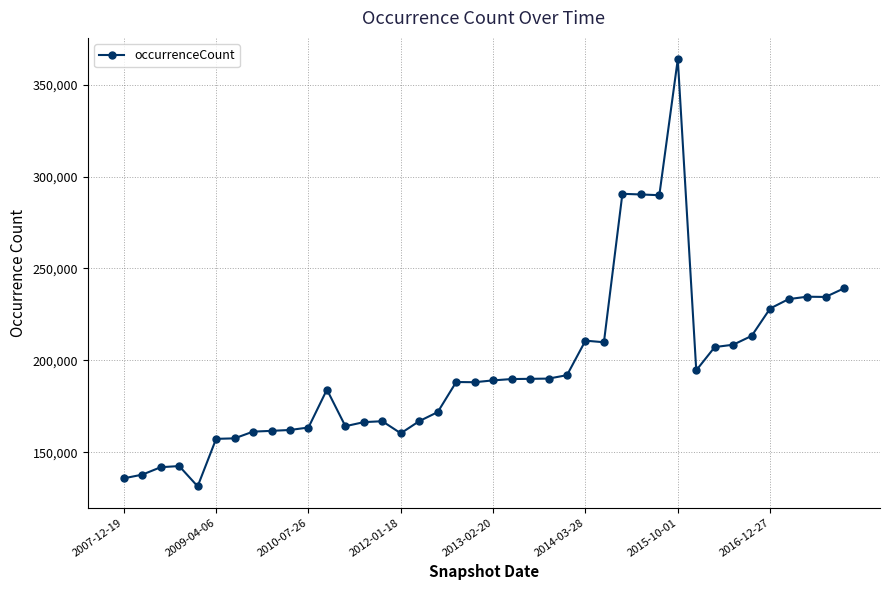

What is the sum of all values?

7811391